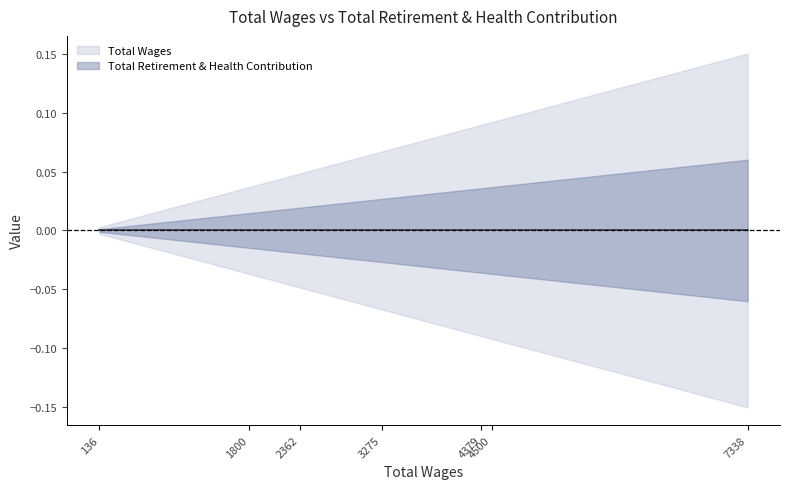

True or false: Total Wages and Total Retirement & Health Contribution intersect in this chart.

False